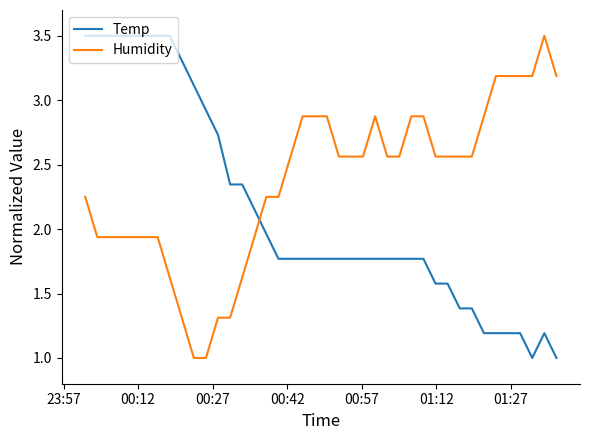

What is the average value of the Temp series?

2.1